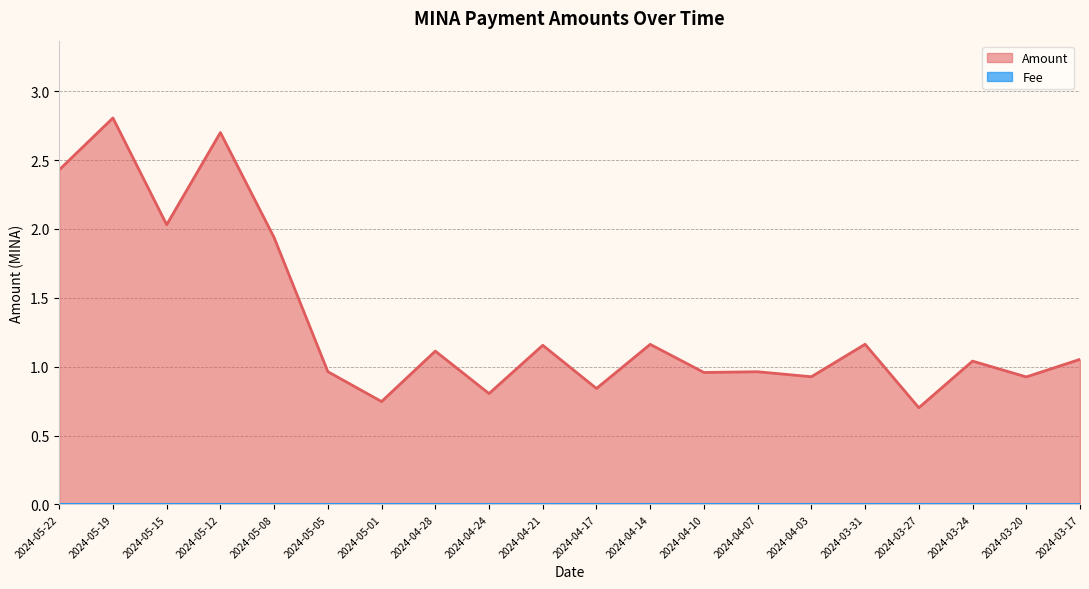

What is the maximum value shown in the chart?

2.8